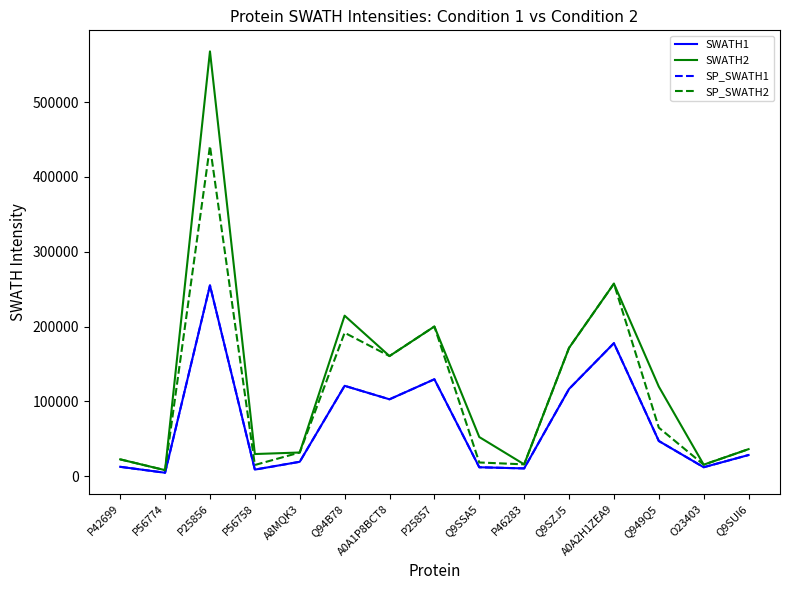

Is this an area chart (filled region under the line)?

No